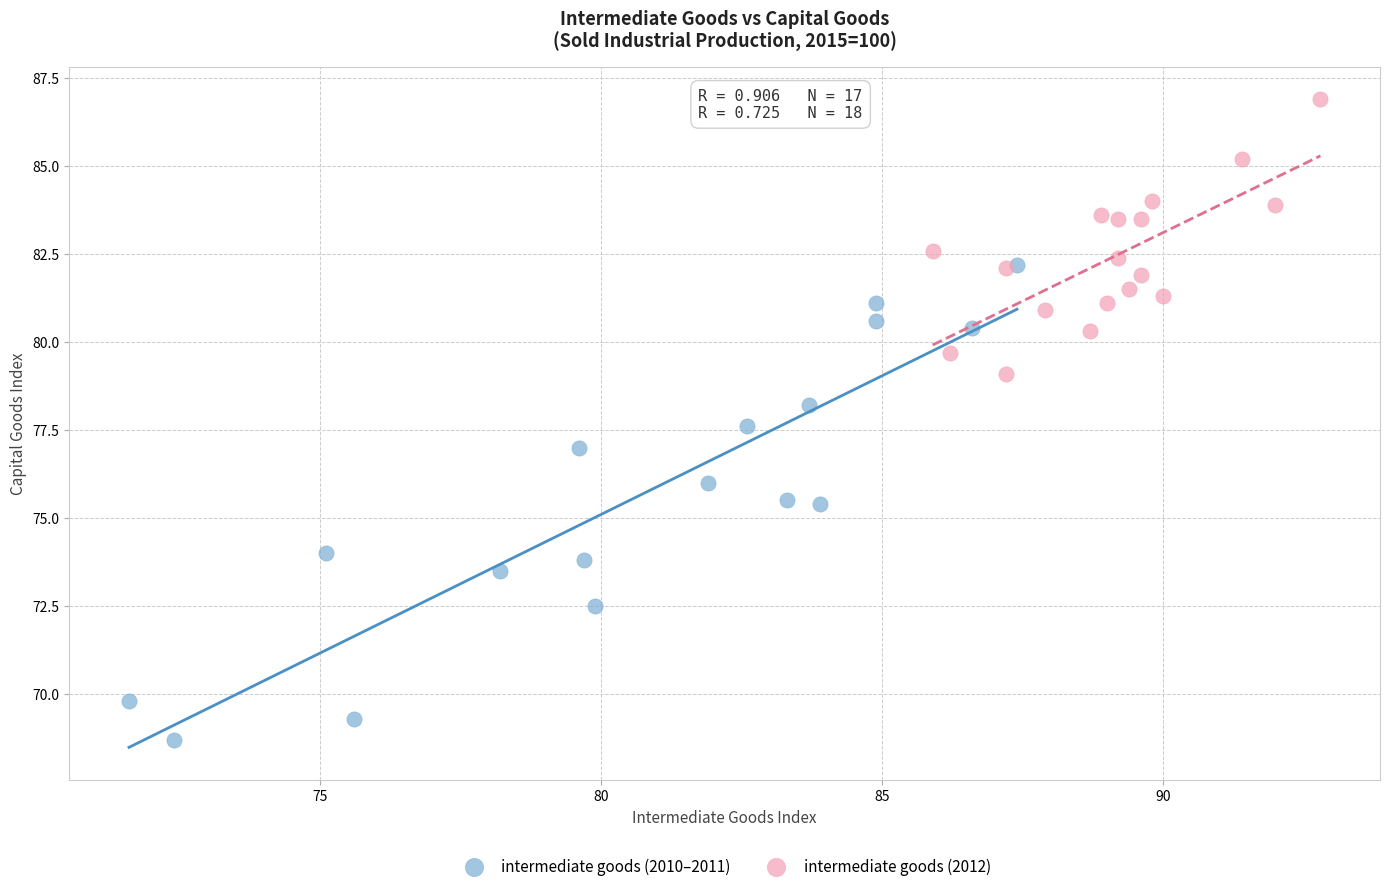

What are all the series names shown in the legend?

intermediate goods (2010–2011), intermediate goods (2012)